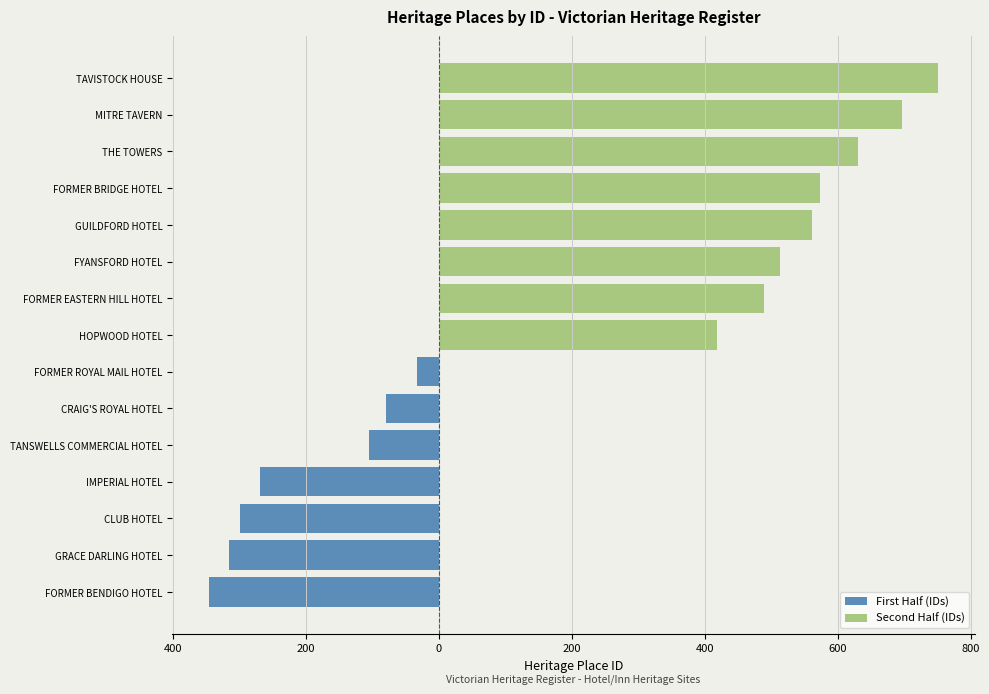

How many series are shown in this chart?

2